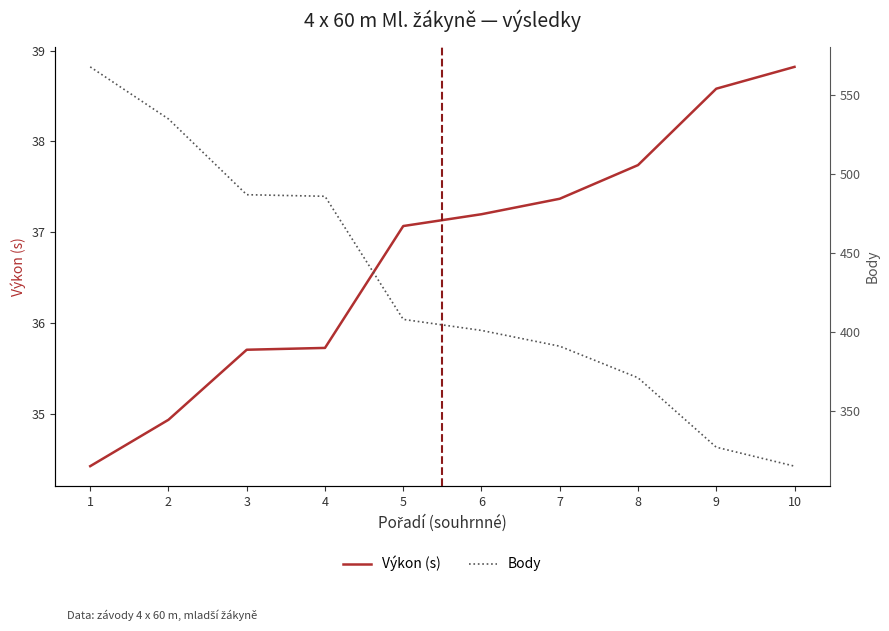

How many data points does each series have?

10